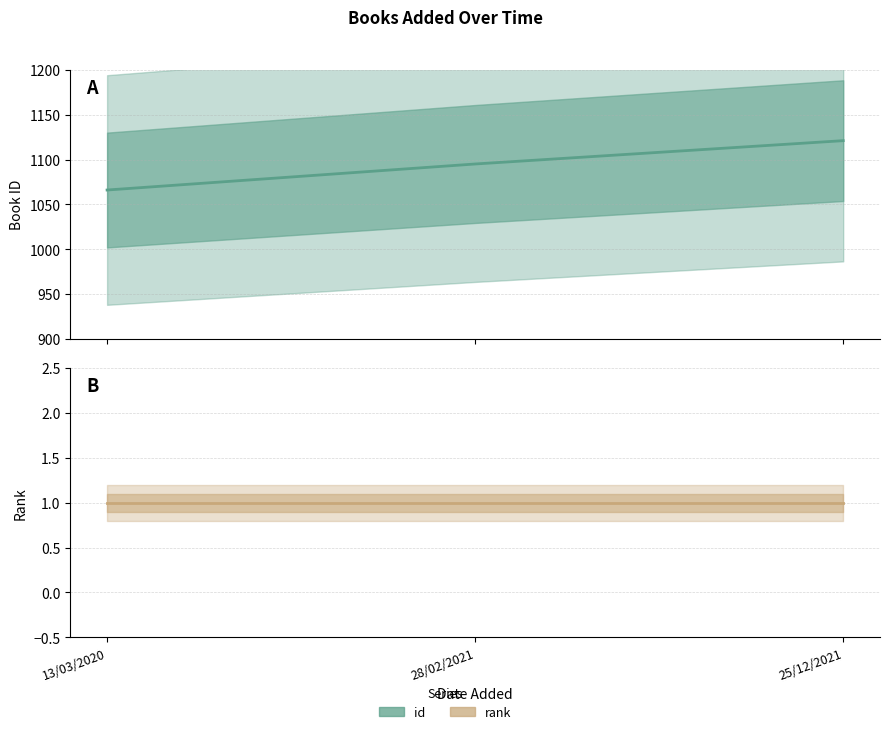

Reading left to right, what are all the values shown in this chart?

id: 1066	1095	1121
rank: 1	1	1